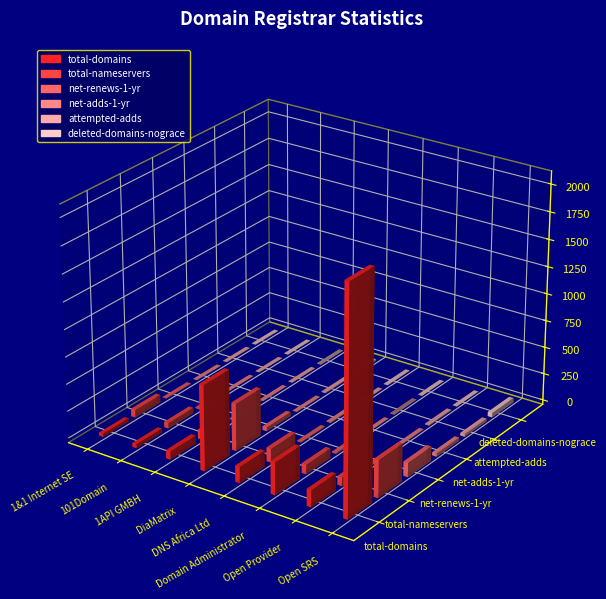

What is the label of the 2nd bar from the right?

Open Provider